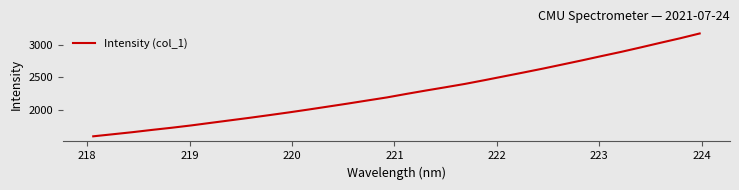

What is the minimum value shown in the chart?

1594.4